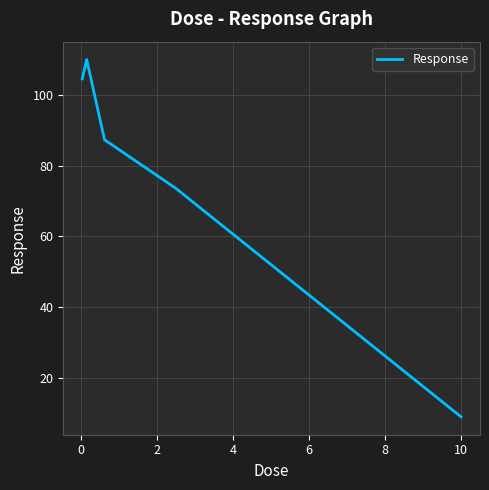

True or false: there are more than 2 points higher than both neighbors.

False